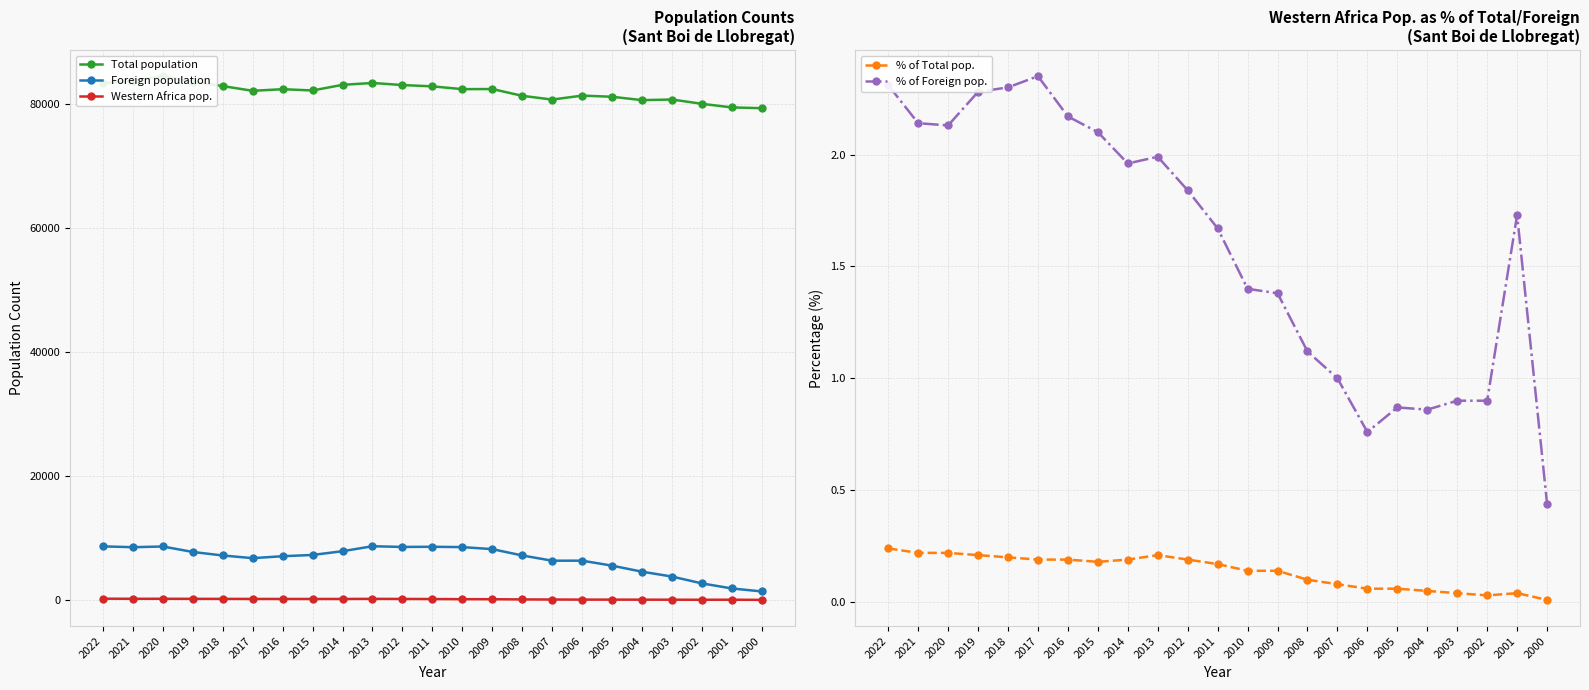

Which has a higher value, 2007 or 2016?

2016